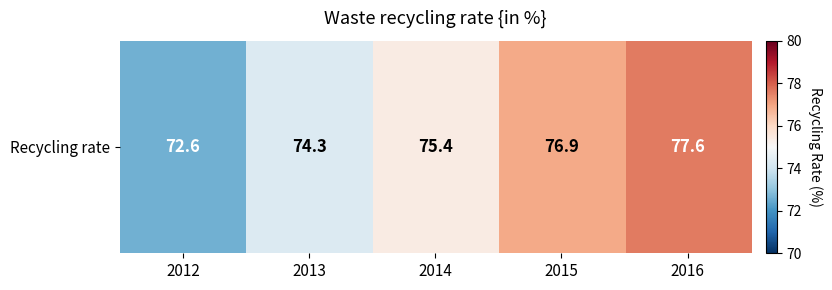

How many data points does each series have?

5